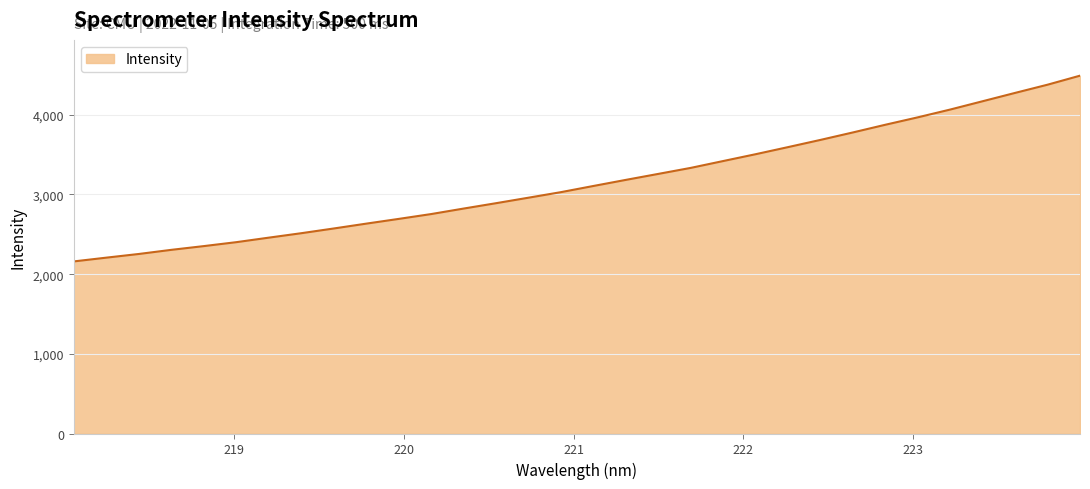

What is the difference between the maximum and minimum values?

2331.4